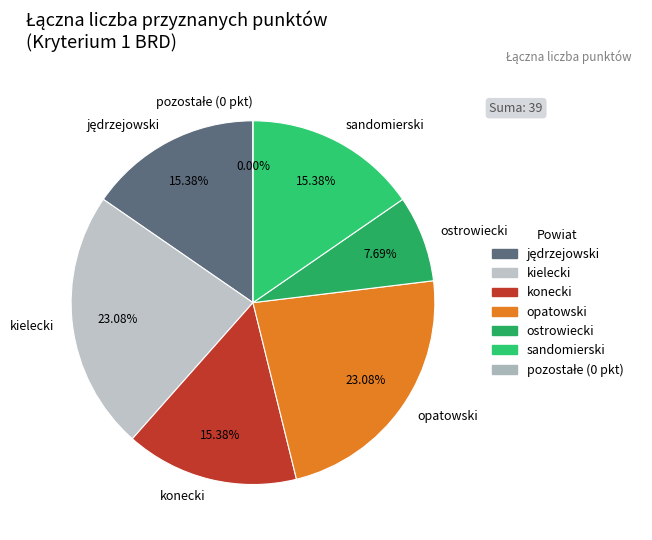

True or false: skarżyski accounts for 0% of the total.

True